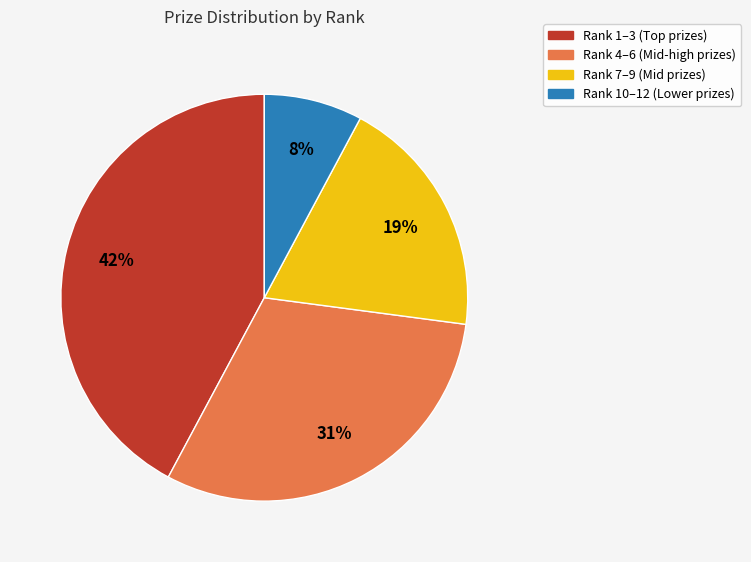

To the nearest percent, what is the average slice percentage?

25%